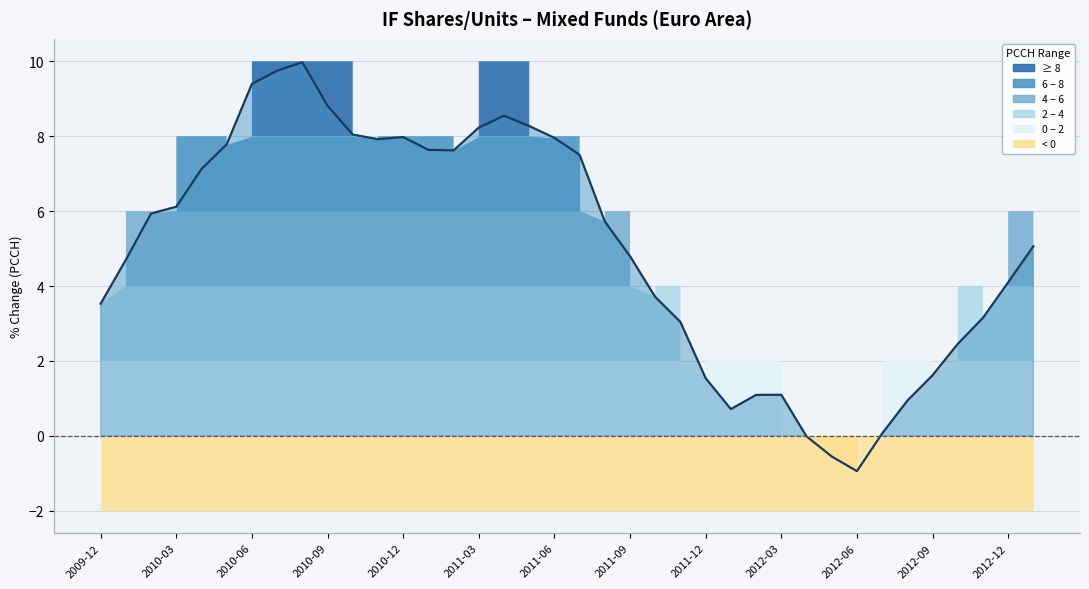

Reading right to left, what are all the values shown in this chart?

5.1	4.1	3.2	2.5	1.6	0.9	0.1	-0.9	-0.6	-0.0	1.1	1.1	0.7	1.5	3.0	3.7	4.8	5.7	7.5	8.0	8.3	8.5	8.2	7.6	7.6	8.0	7.9	8.0	8.8	10.0	9.7	9.4	7.8	7.1	6.1	5.9	4.7	3.5